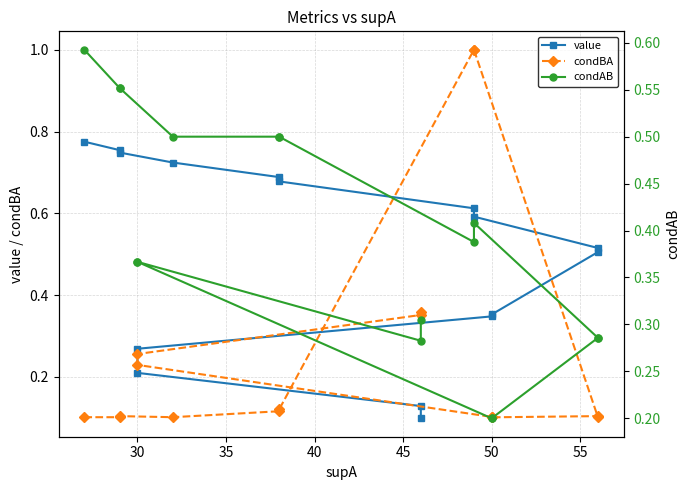

What is the lowest value of the condBA series?

0.1